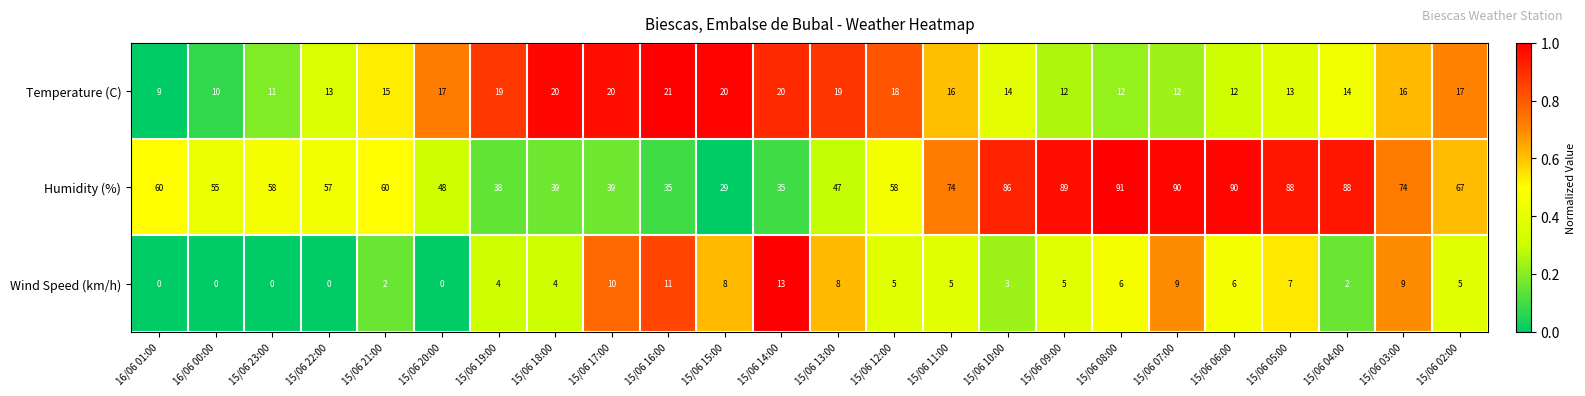

Which series has the widest spread of values?

Humidity (%)